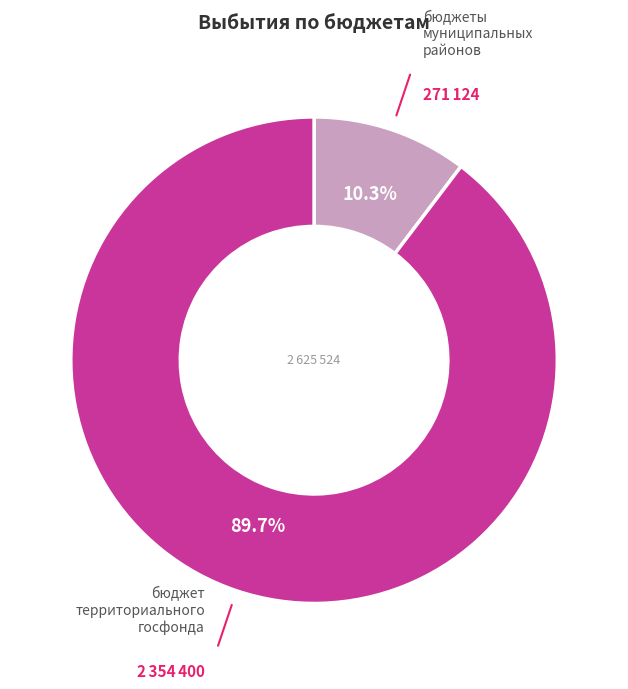

How many slices are in this pie chart?

2